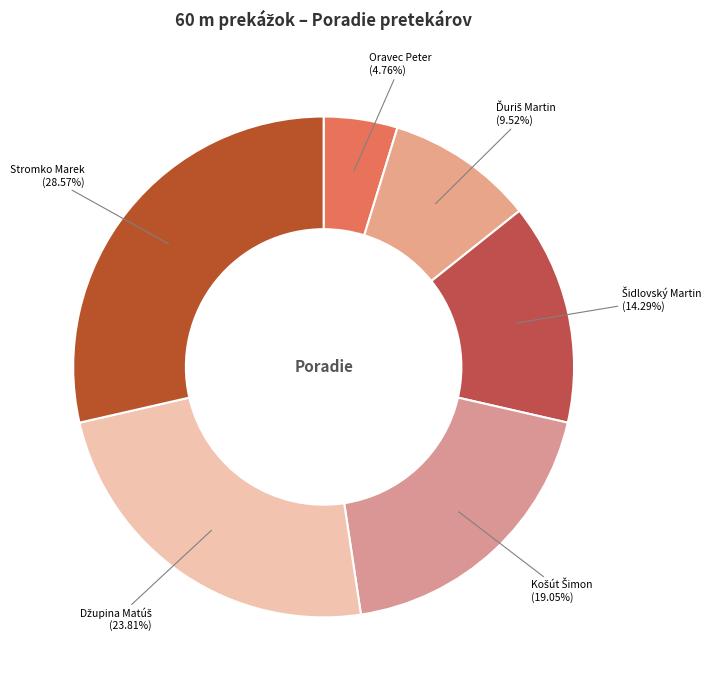

What is the smallest slice in the pie chart?

Oravec Peter